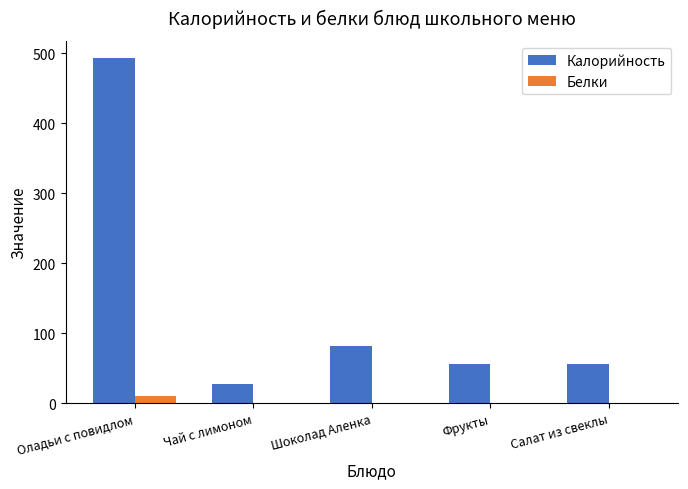

Which series has the largest range (max minus min)?

Калорийность